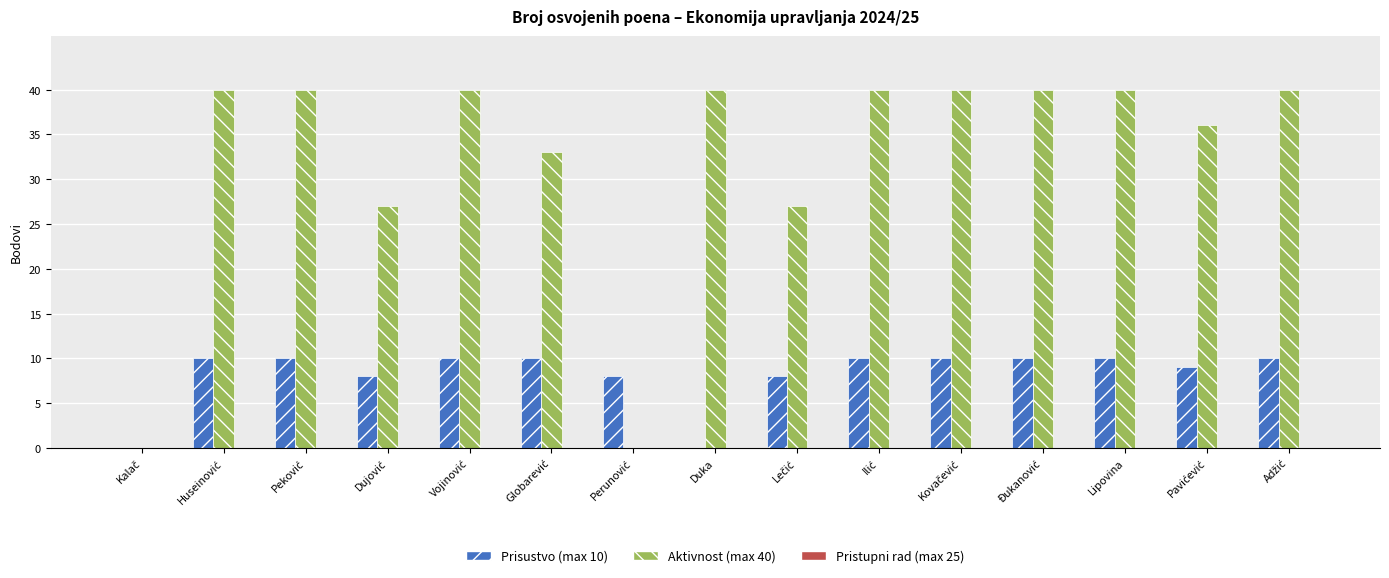

Which series has the largest total across all categories?

Aktivnost (max 40)